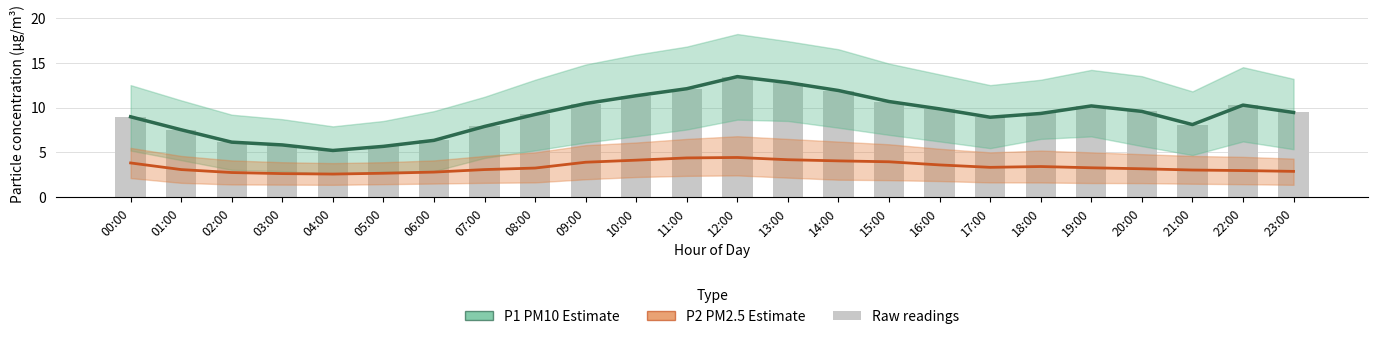

Between 09:00 and 17:00, which series saw the biggest shift?

P1 (PM10)